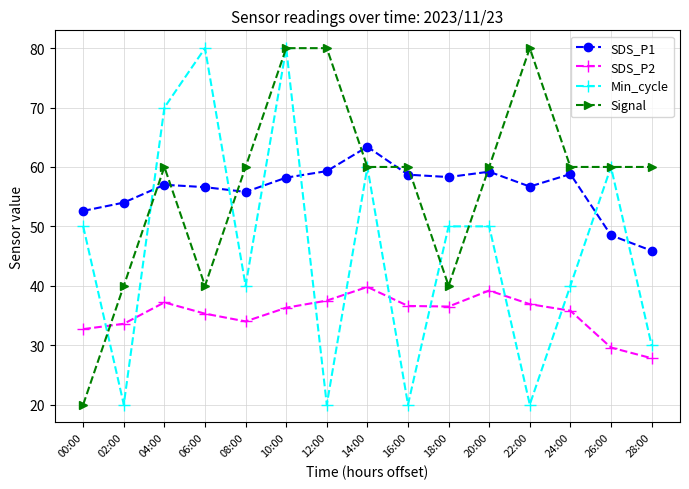

What is the minimum value shown in the chart?

20.0